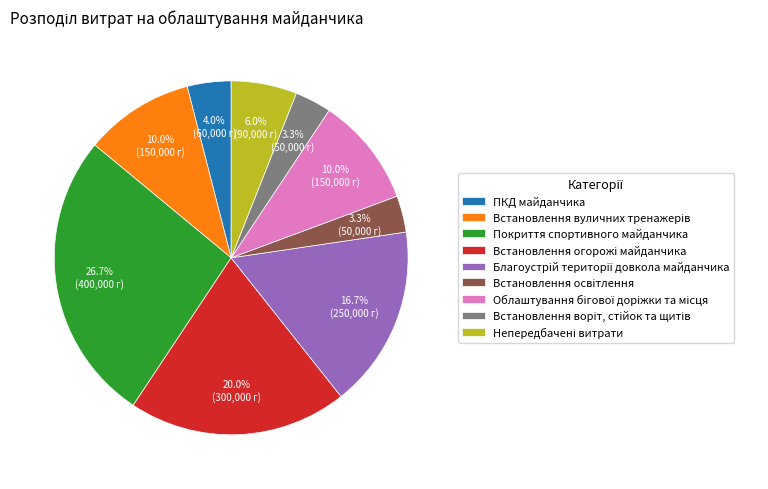

What percentage is NOT represented by Покриття спортивного майданчика?

73.3%